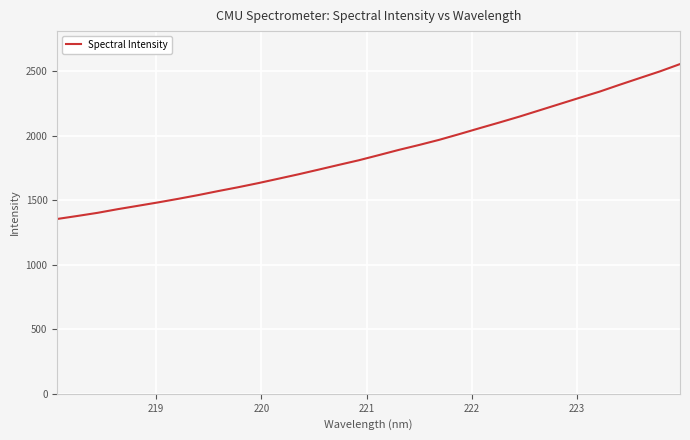

What is the difference between the maximum and minimum values?

1199.5